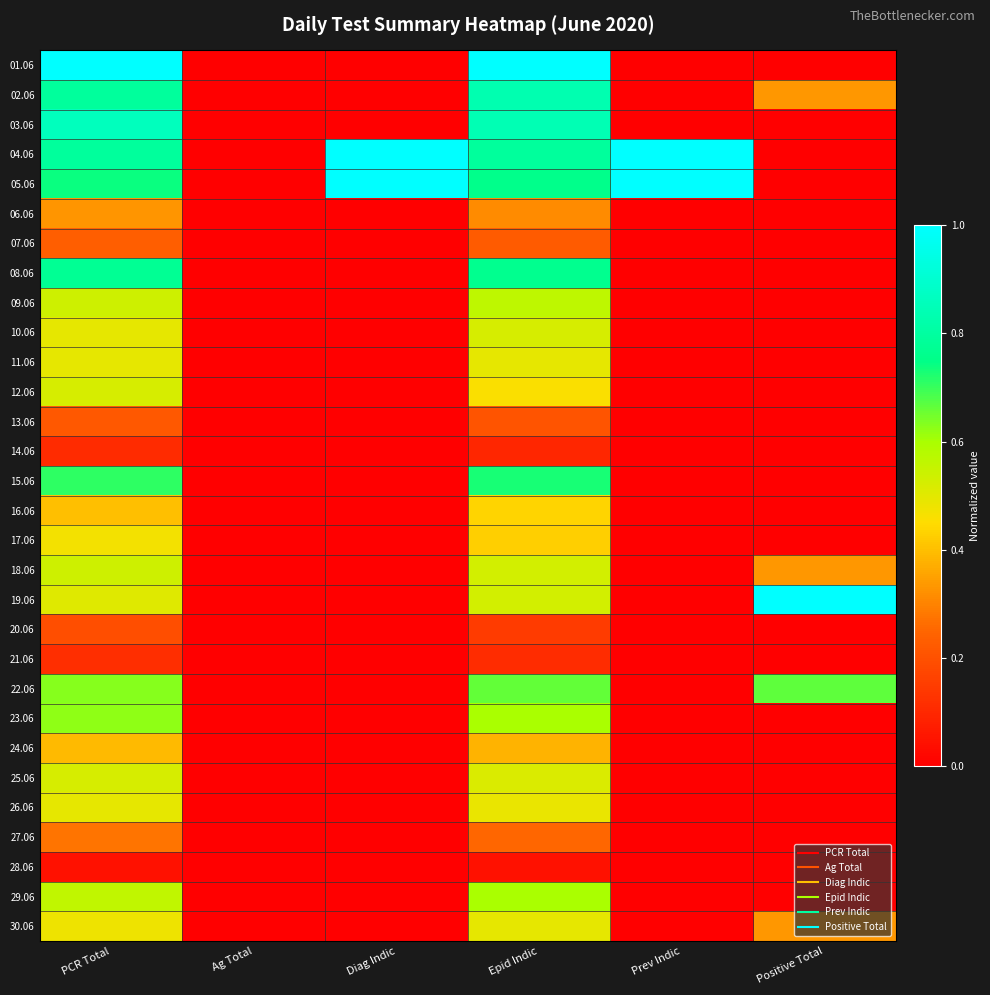

Reading left to right, extract all data points from this chart.

01.06: PCR Total=1.0	Ag Total=0.0	Diag Indic=0.0	Epid Indic=1.0	Prev Indic=0.0	Positive Total=0.0
02.06: PCR Total=0.8	Ag Total=0.0	Diag Indic=0.0	Epid Indic=0.8	Prev Indic=0.0	Positive Total=0.3
03.06: PCR Total=0.9	Ag Total=0.0	Diag Indic=0.0	Epid Indic=0.8	Prev Indic=0.0	Positive Total=0.0
04.06: PCR Total=0.8	Ag Total=0.0	Diag Indic=1.0	Epid Indic=0.8	Prev Indic=1.0	Positive Total=0.0
05.06: PCR Total=0.7	Ag Total=0.0	Diag Indic=1.0	Epid Indic=0.8	Prev Indic=1.0	Positive Total=0.0
06.06: PCR Total=0.3	Ag Total=0.0	Diag Indic=0.0	Epid Indic=0.3	Prev Indic=0.0	Positive Total=0.0
07.06: PCR Total=0.2	Ag Total=0.0	Diag Indic=0.0	Epid Indic=0.2	Prev Indic=0.0	Positive Total=0.0
08.06: PCR Total=0.8	Ag Total=0.0	Diag Indic=0.0	Epid Indic=0.8	Prev Indic=0.0	Positive Total=0.0
09.06: PCR Total=0.5	Ag Total=0.0	Diag Indic=0.0	Epid Indic=0.6	Prev Indic=0.0	Positive Total=0.0
10.06: PCR Total=0.5	Ag Total=0.0	Diag Indic=0.0	Epid Indic=0.5	Prev Indic=0.0	Positive Total=0.0
11.06: PCR Total=0.5	Ag Total=0.0	Diag Indic=0.0	Epid Indic=0.5	Prev Indic=0.0	Positive Total=0.0
12.06: PCR Total=0.5	Ag Total=0.0	Diag Indic=0.0	Epid Indic=0.5	Prev Indic=0.0	Positive Total=0.0
13.06: PCR Total=0.2	Ag Total=0.0	Diag Indic=0.0	Epid Indic=0.2	Prev Indic=0.0	Positive Total=0.0
14.06: PCR Total=0.1	Ag Total=0.0	Diag Indic=0.0	Epid Indic=0.1	Prev Indic=0.0	Positive Total=0.0
15.06: PCR Total=0.7	Ag Total=0.0	Diag Indic=0.0	Epid Indic=0.7	Prev Indic=0.0	Positive Total=0.0
16.06: PCR Total=0.4	Ag Total=0.0	Diag Indic=0.0	Epid Indic=0.4	Prev Indic=0.0	Positive Total=0.0
17.06: PCR Total=0.5	Ag Total=0.0	Diag Indic=0.0	Epid Indic=0.4	Prev Indic=0.0	Positive Total=0.0
18.06: PCR Total=0.5	Ag Total=0.0	Diag Indic=0.0	Epid Indic=0.5	Prev Indic=0.0	Positive Total=0.3
19.06: PCR Total=0.5	Ag Total=0.0	Diag Indic=0.0	Epid Indic=0.5	Prev Indic=0.0	Positive Total=1.0
20.06: PCR Total=0.2	Ag Total=0.0	Diag Indic=0.0	Epid Indic=0.1	Prev Indic=0.0	Positive Total=0.0
21.06: PCR Total=0.1	Ag Total=0.0	Diag Indic=0.0	Epid Indic=0.1	Prev Indic=0.0	Positive Total=0.0
22.06: PCR Total=0.6	Ag Total=0.0	Diag Indic=0.0	Epid Indic=0.7	Prev Indic=0.0	Positive Total=0.7
23.06: PCR Total=0.6	Ag Total=0.0	Diag Indic=0.0	Epid Indic=0.6	Prev Indic=0.0	Positive Total=0.0
24.06: PCR Total=0.4	Ag Total=0.0	Diag Indic=0.0	Epid Indic=0.4	Prev Indic=0.0	Positive Total=0.0
25.06: PCR Total=0.5	Ag Total=0.0	Diag Indic=0.0	Epid Indic=0.5	Prev Indic=0.0	Positive Total=0.0
26.06: PCR Total=0.5	Ag Total=0.0	Diag Indic=0.0	Epid Indic=0.5	Prev Indic=0.0	Positive Total=0.0
27.06: PCR Total=0.3	Ag Total=0.0	Diag Indic=0.0	Epid Indic=0.3	Prev Indic=0.0	Positive Total=0.0
28.06: PCR Total=0.0	Ag Total=0.0	Diag Indic=0.0	Epid Indic=0.0	Prev Indic=0.0	Positive Total=0.0
29.06: PCR Total=0.6	Ag Total=0.0	Diag Indic=0.0	Epid Indic=0.6	Prev Indic=0.0	Positive Total=0.0
30.06: PCR Total=0.5	Ag Total=0.0	Diag Indic=0.0	Epid Indic=0.5	Prev Indic=0.0	Positive Total=0.3